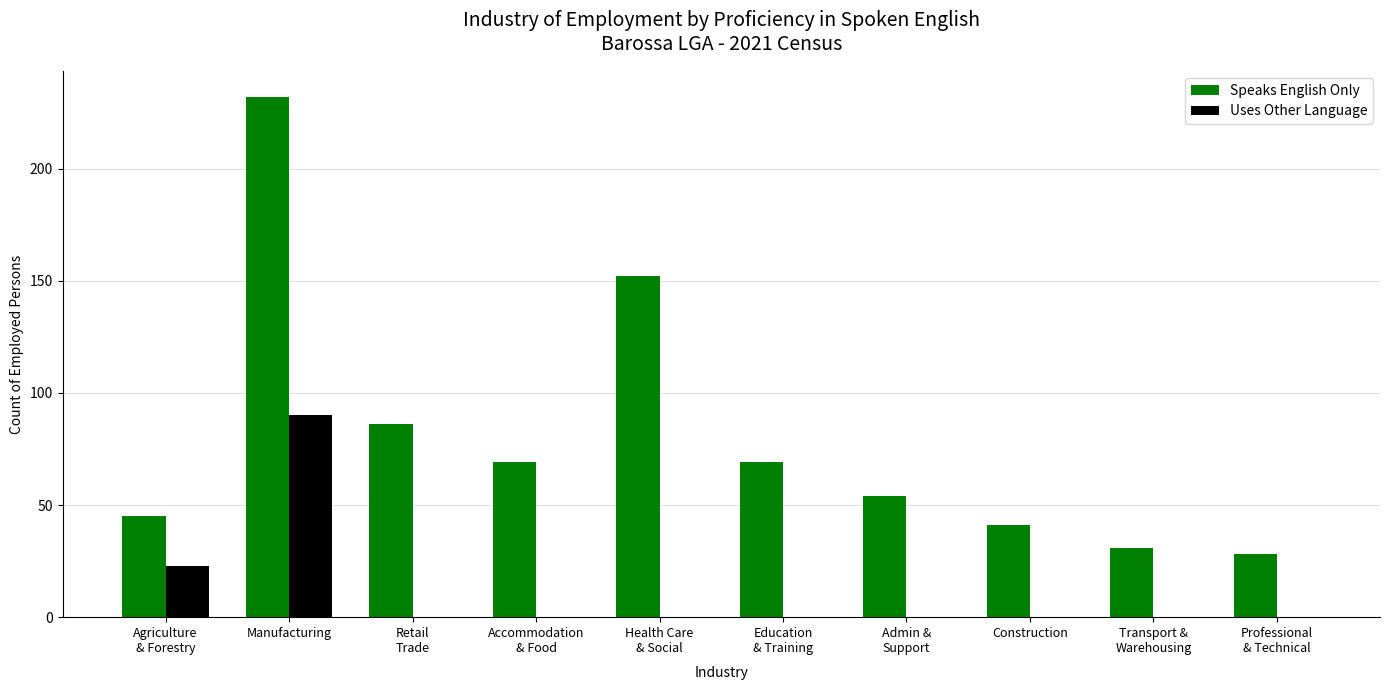

Is the value of Uses Other Language at Retail
Trade greater than the value of Speaks English Only at Accommodation
& Food?

No